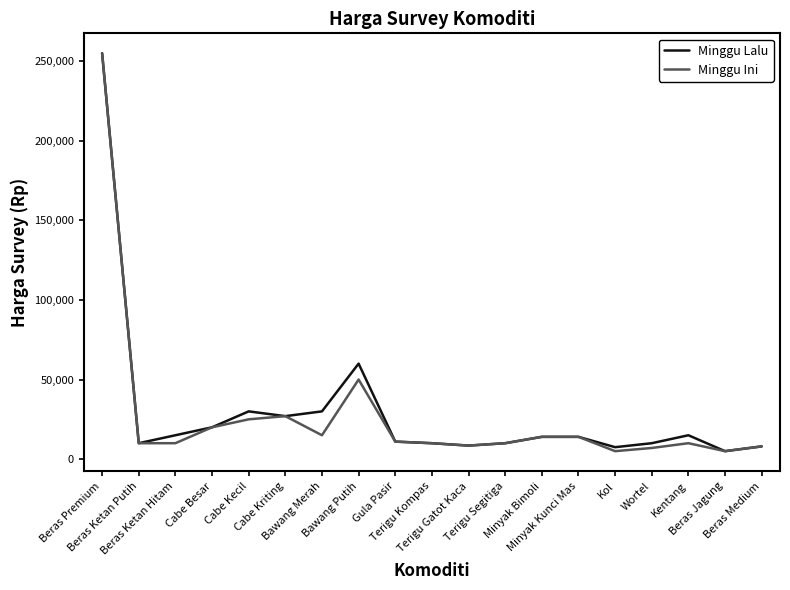

What is the maximum value shown in the chart?

255000